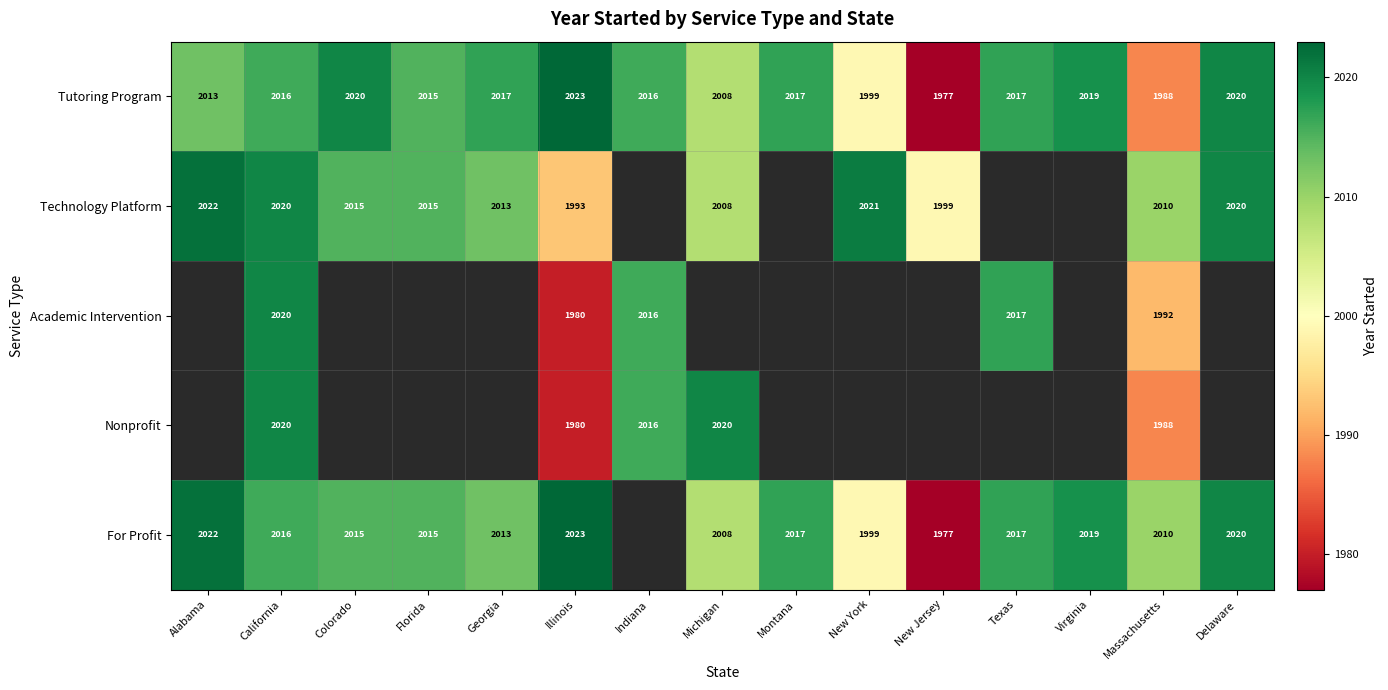

True or false: Nonprofit has a value of 468.9 at Massachusetts.

False